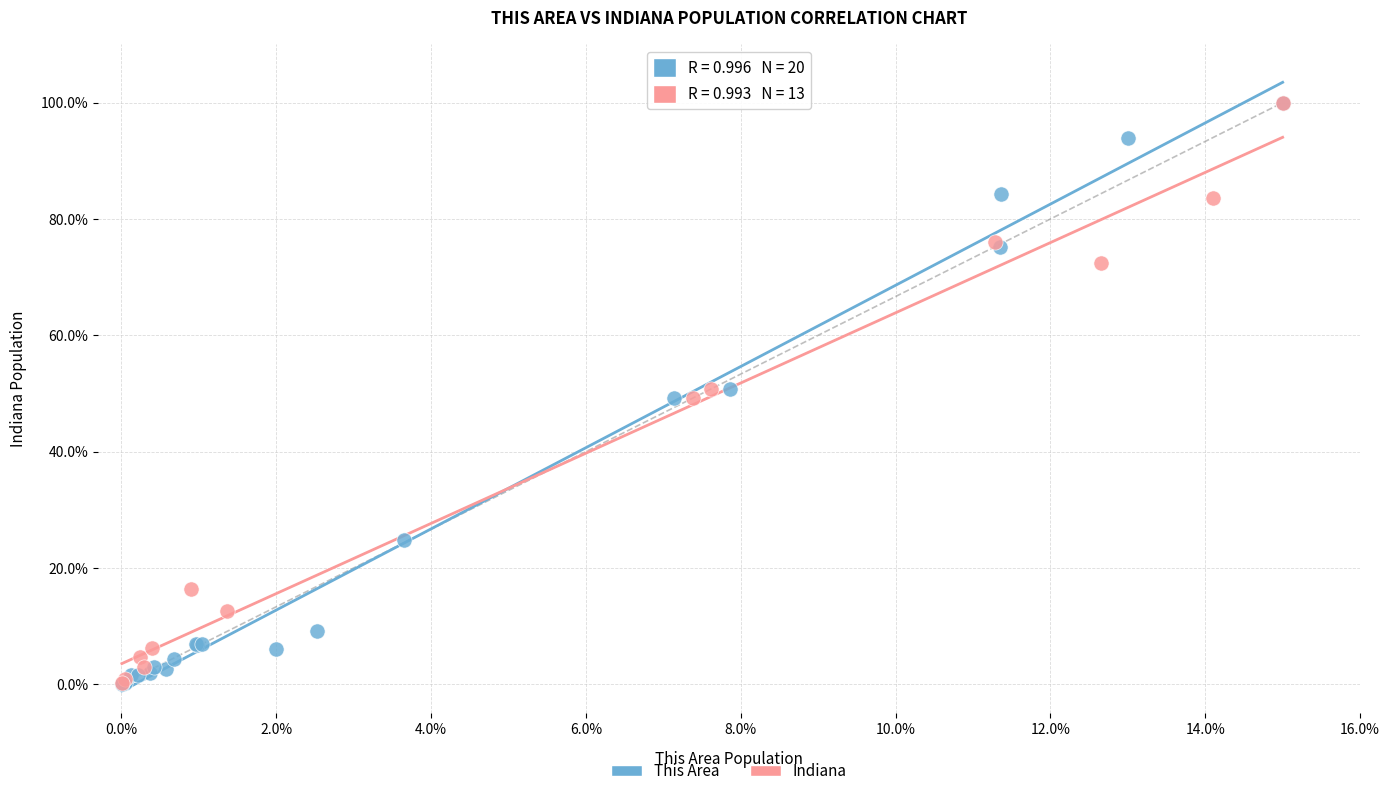

Which series has the largest Y range (max minus min)?

This Area